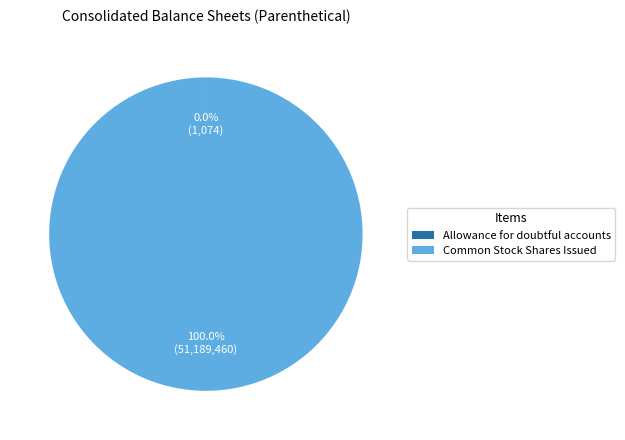

What is the majority slice?

Common Stock Shares Issued